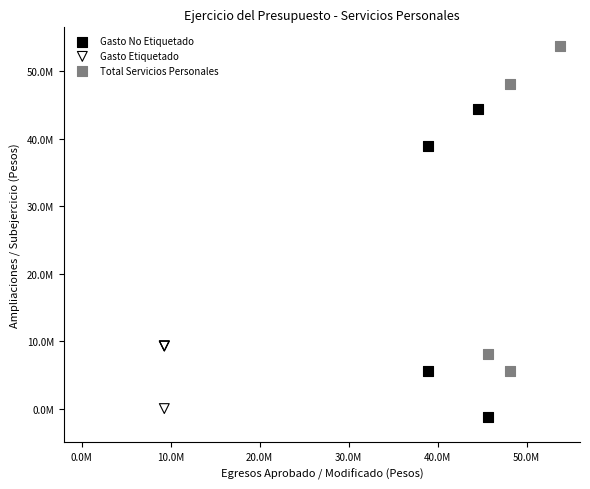

What are all the series names shown in the legend?

Gasto No Etiquetado, Gasto Etiquetado, Total Servicios Personales